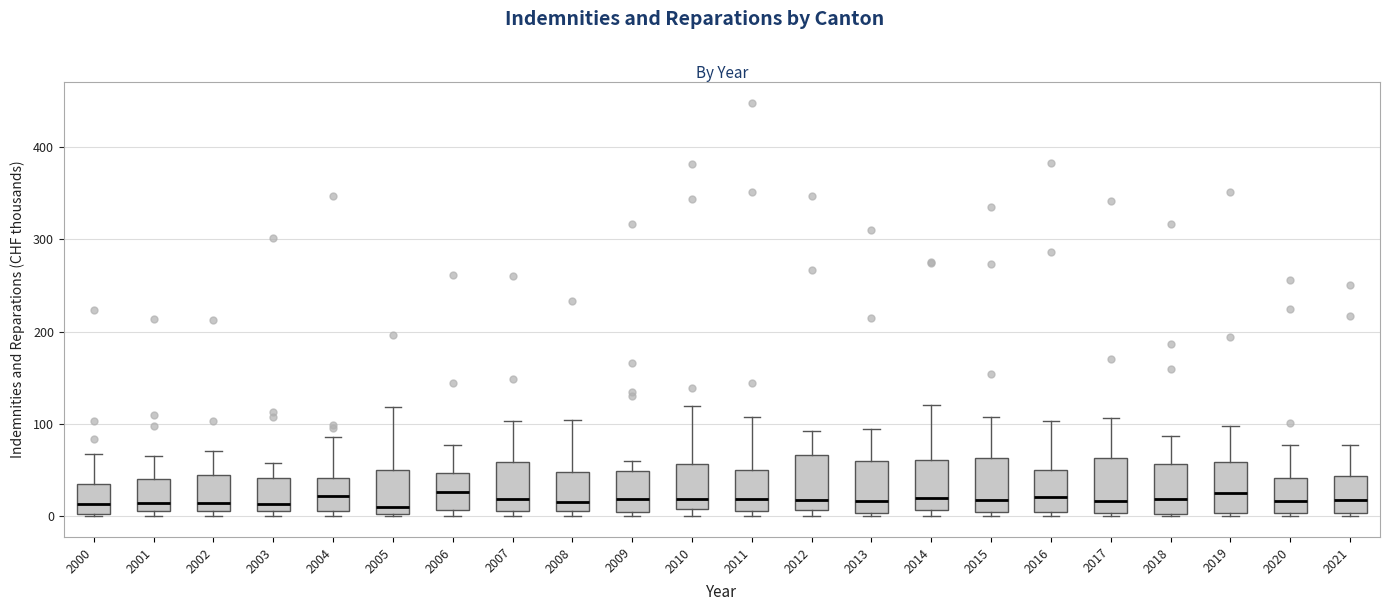

Reading left to right, read every box against the y-axis: the position of its median line, the range the box covers, and the ends of its whiskers. The values are not printed on the chart, so give them approximately, as read against the axis.

2000: median 10, box 0 to 30, whiskers 0 to 70
2001: median 10 (just above the box's lower edge), box 10 to 40, whiskers 0 to 70
2002: median 10 (just above the box's lower edge), box 10 to 40, whiskers 0 to 70
2003: median 10 (just above the box's lower edge), box 10 to 40, whiskers 0 to 60
2004: median 20, box 10 to 40, whiskers 0 to 90
2005: median 10, box 0 to 50, whiskers 0 to 120
2006: median 30, box 10 to 50, whiskers 0 to 80
2007: median 20, box 10 to 60, whiskers 0 to 100
2008: median 20, box 10 to 50, whiskers 0 to 100
2009: median 20, box 10 to 50, whiskers 0 to 60
2010: median 20, box 10 to 60, whiskers 0 to 120
2011: median 20, box 10 to 50, whiskers 0 to 110
2012: median 20, box 10 to 70, whiskers 0 to 90
2013: median 20, box 0 to 60, whiskers 0 (just below the box's lower edge) to 90
2014: median 20, box 10 to 60, whiskers 0 to 120
2015: median 20, box 0 to 60, whiskers 0 (just below the box's lower edge) to 110
2016: median 20, box 0 to 50, whiskers 0 (just below the box's lower edge) to 100
2017: median 20, box 0 to 60, whiskers 0 (just below the box's lower edge) to 110
2018: median 20, box 0 to 60, whiskers 0 to 90
2019: median 30, box 0 to 60, whiskers 0 (just below the box's lower edge) to 100
2020: median 20, box 0 to 40, whiskers 0 (just below the box's lower edge) to 80
2021: median 20, box 0 to 40, whiskers 0 (just below the box's lower edge) to 80